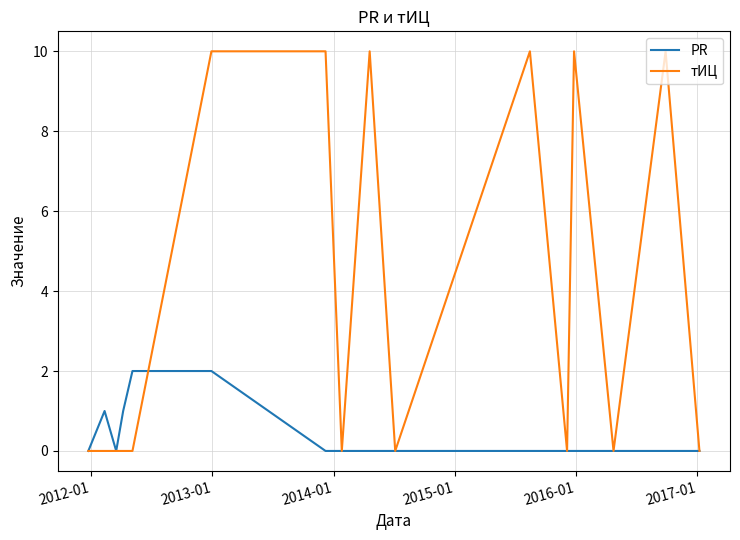

Which series has the widest spread of values?

тИЦ